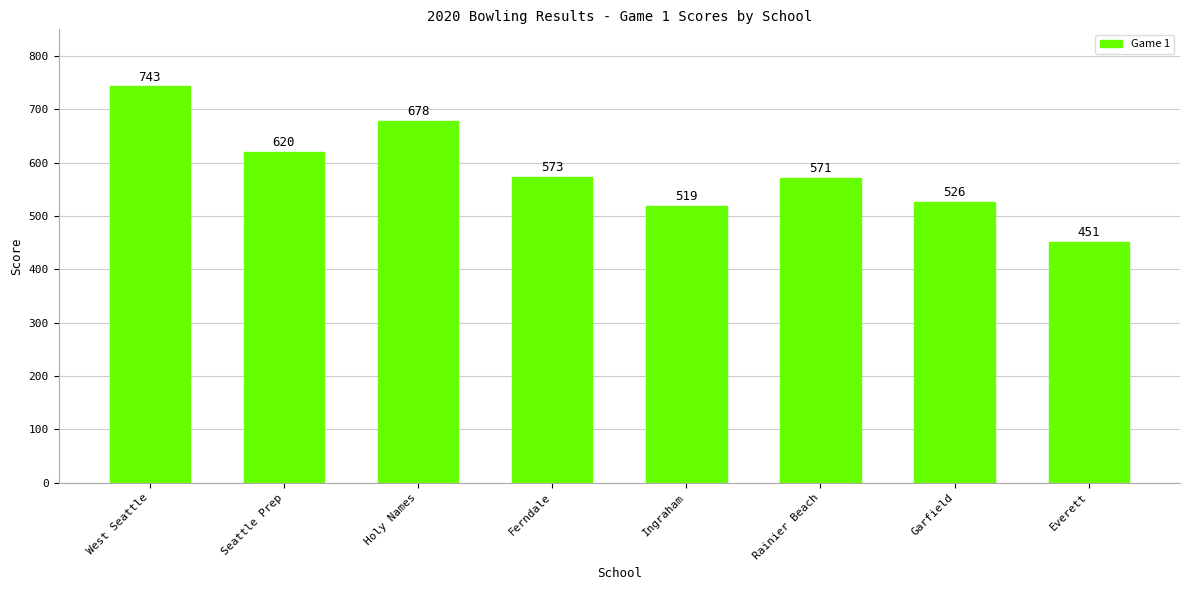

Read the value at Ferndale, to the nearest 5.

575